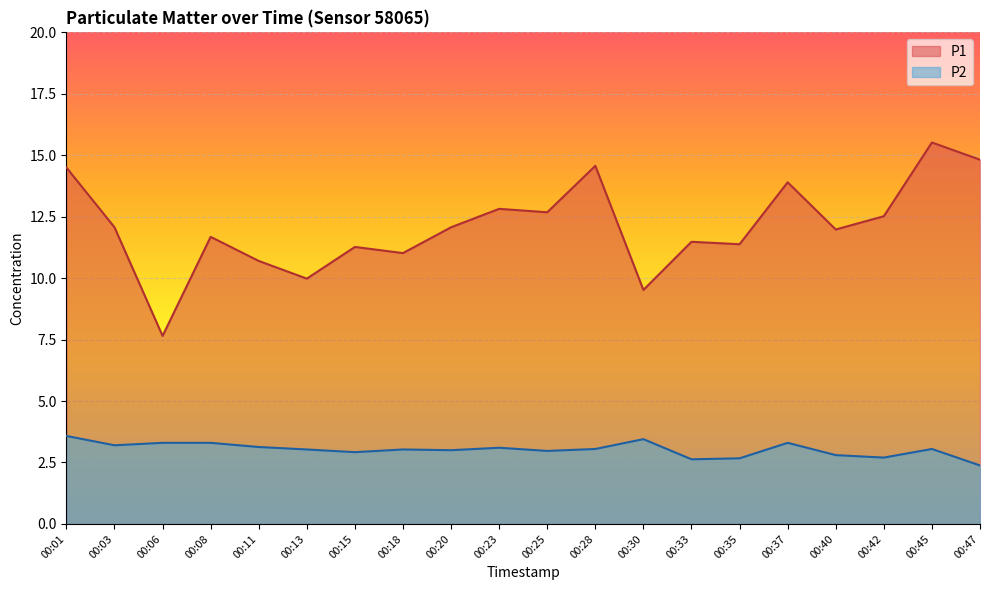

At which category is the sum across all series the highest?

00:45